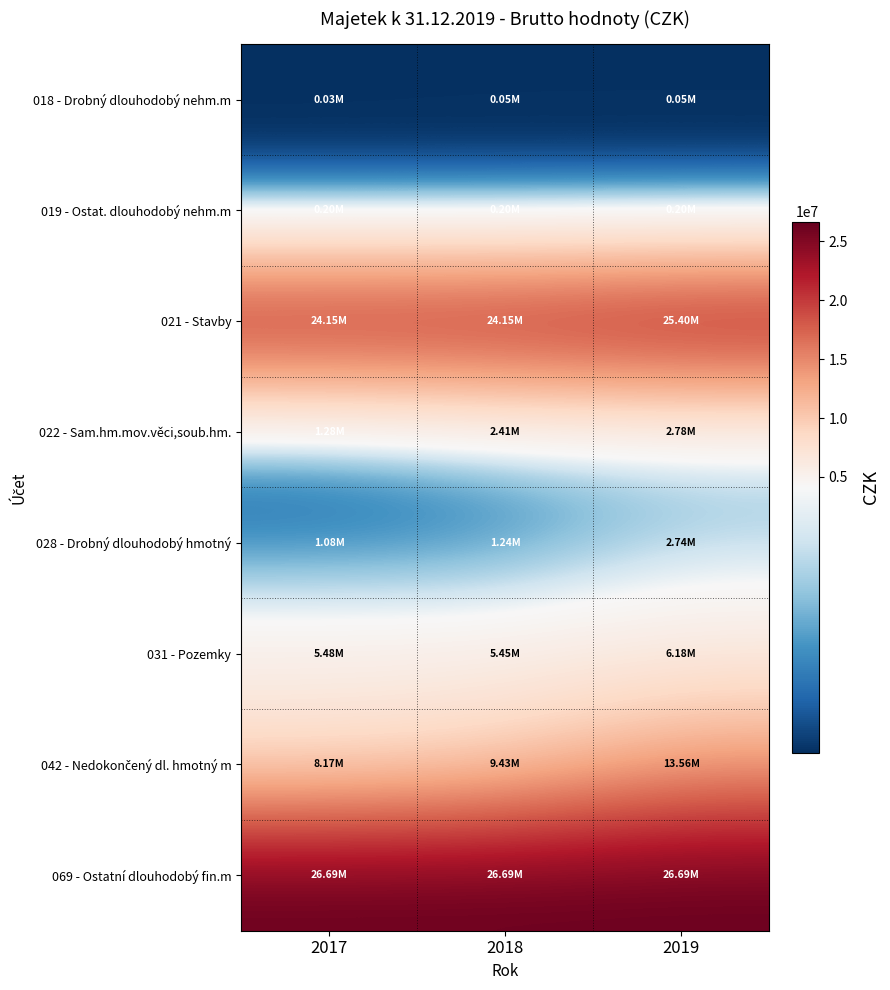

What is the maximum value shown in the chart?

26688983.0